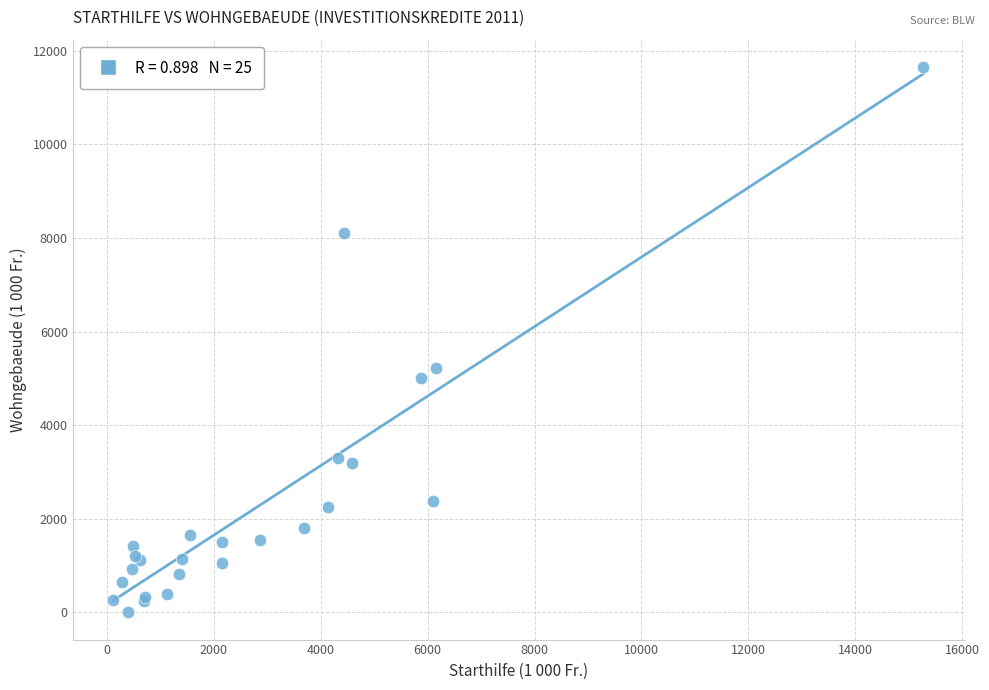

What Y value in the scatter plot is closest to 5828?

5221.0